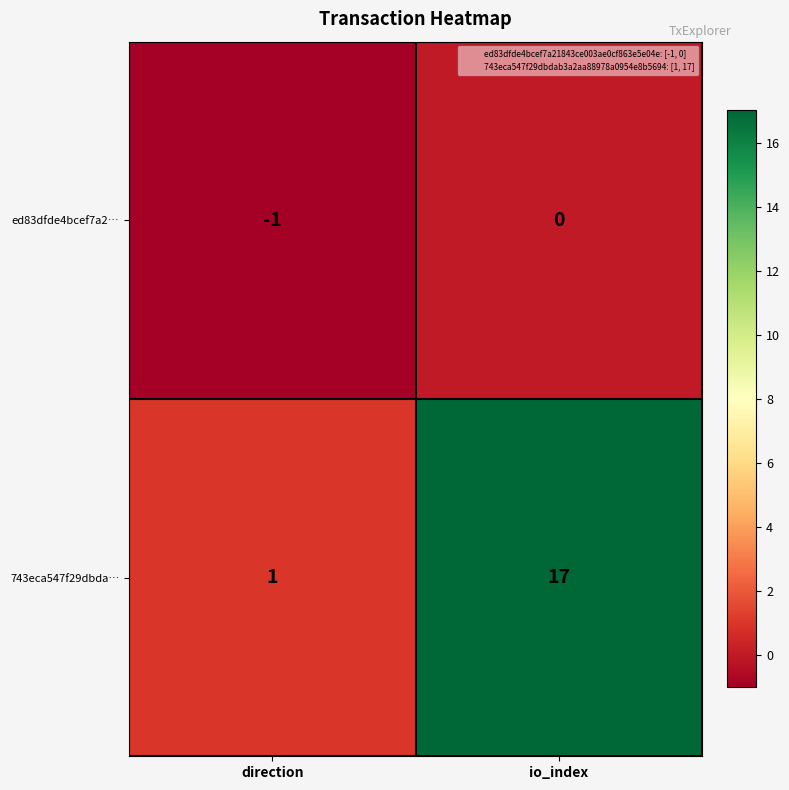

Rank the series by their average value, from highest to lowest.

743eca547f29dbda…, ed83dfde4bcef7a2…